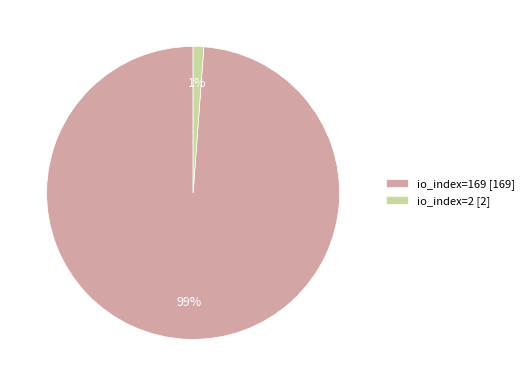

Combined, do io_index=169 [169] and io_index=2 [2] account for over 50%?

Yes